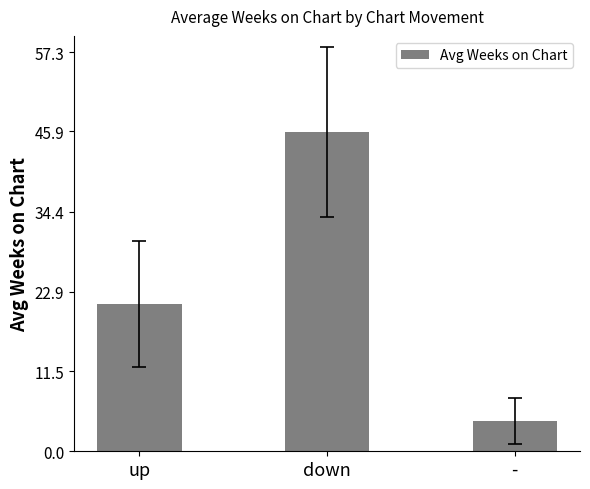

What position from the left is -?

3